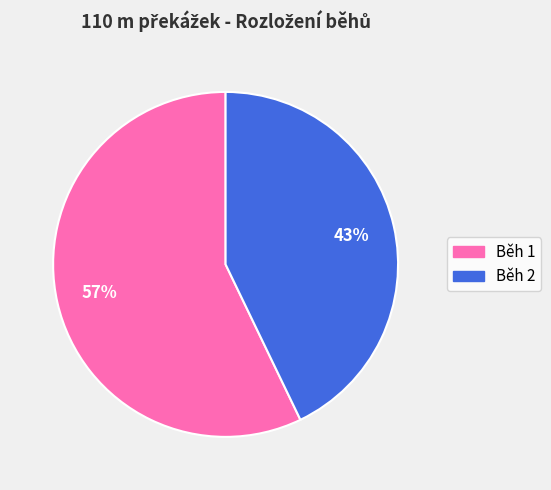

Does any single category account for the majority?

Yes